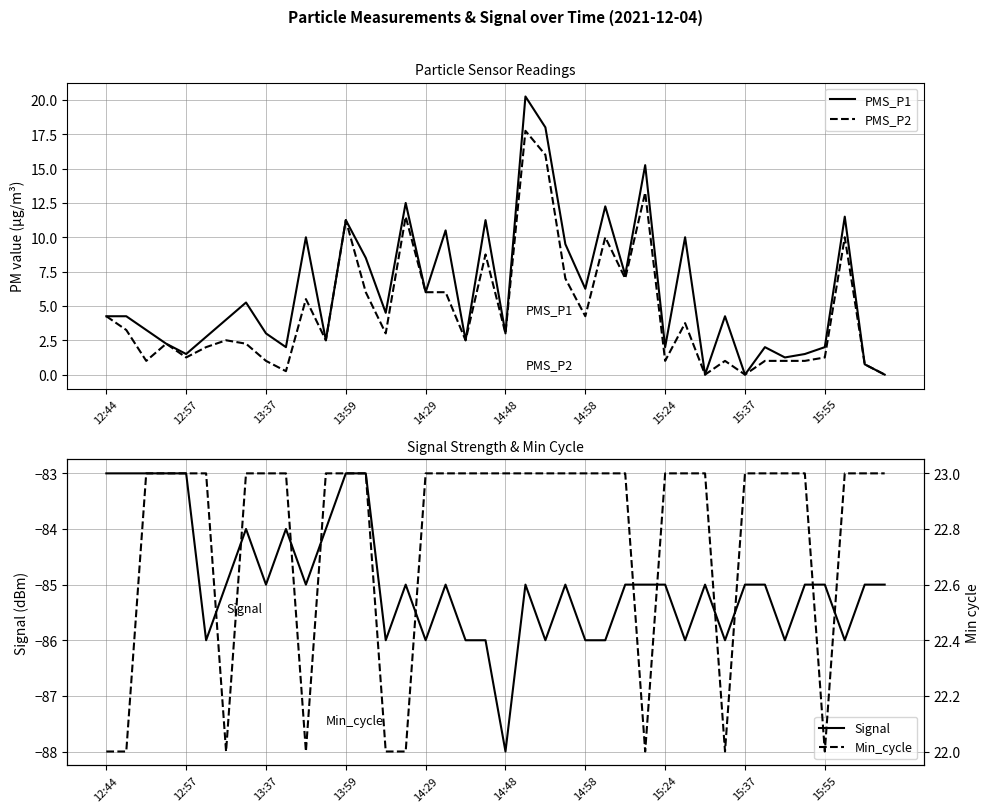

At which label is Min_cycle closest to 22?

12:44